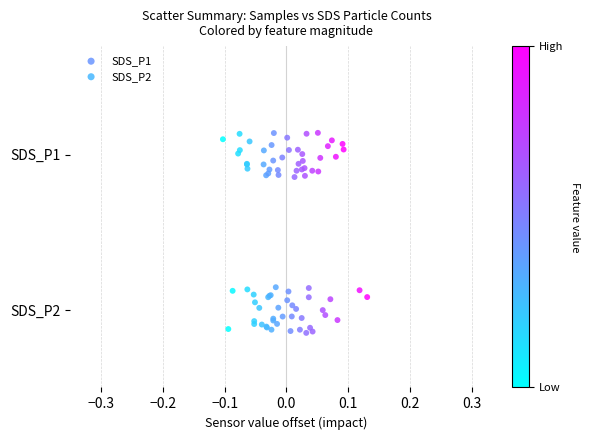

What are all the series names shown in the legend?

SDS_P1, SDS_P2